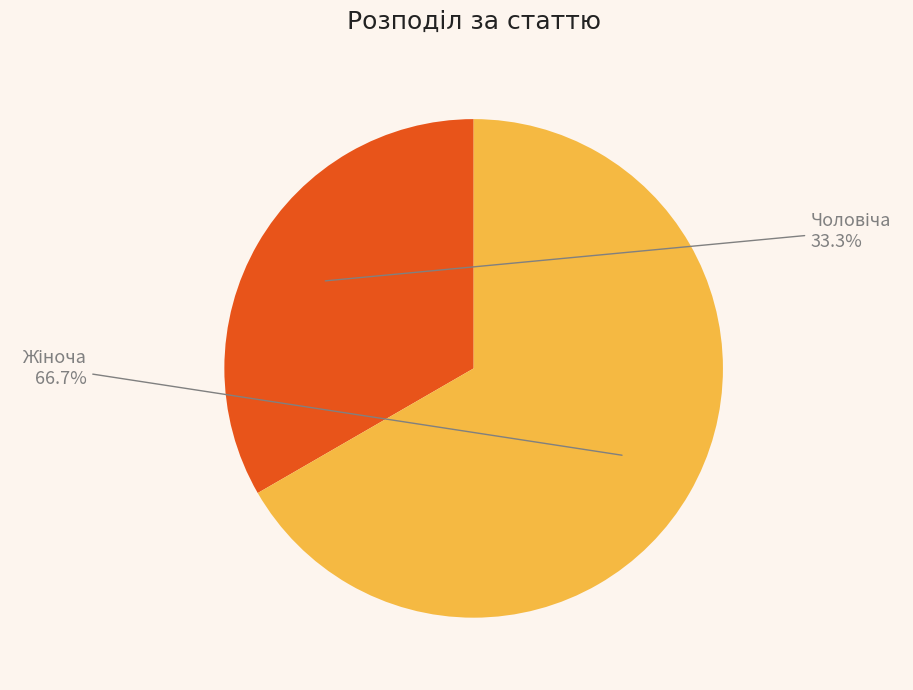

Does any single category account for the majority?

Yes